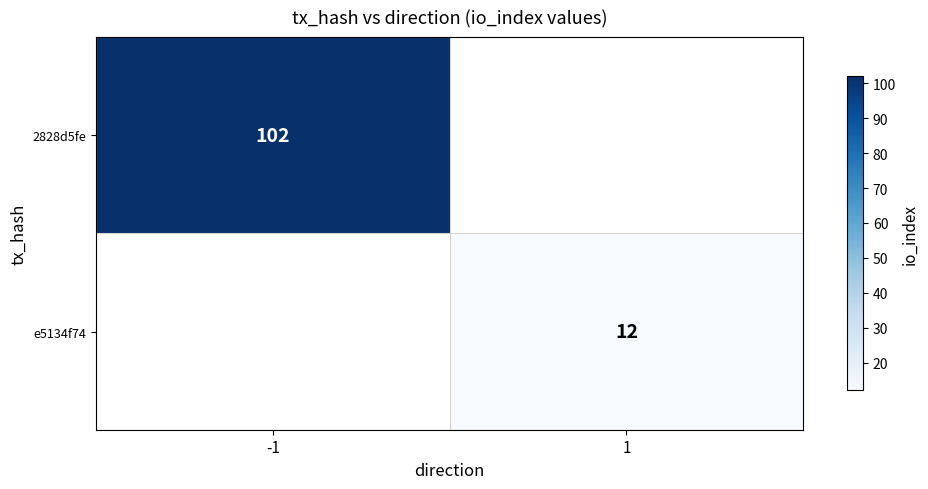

How many distinct data groups are displayed?

2